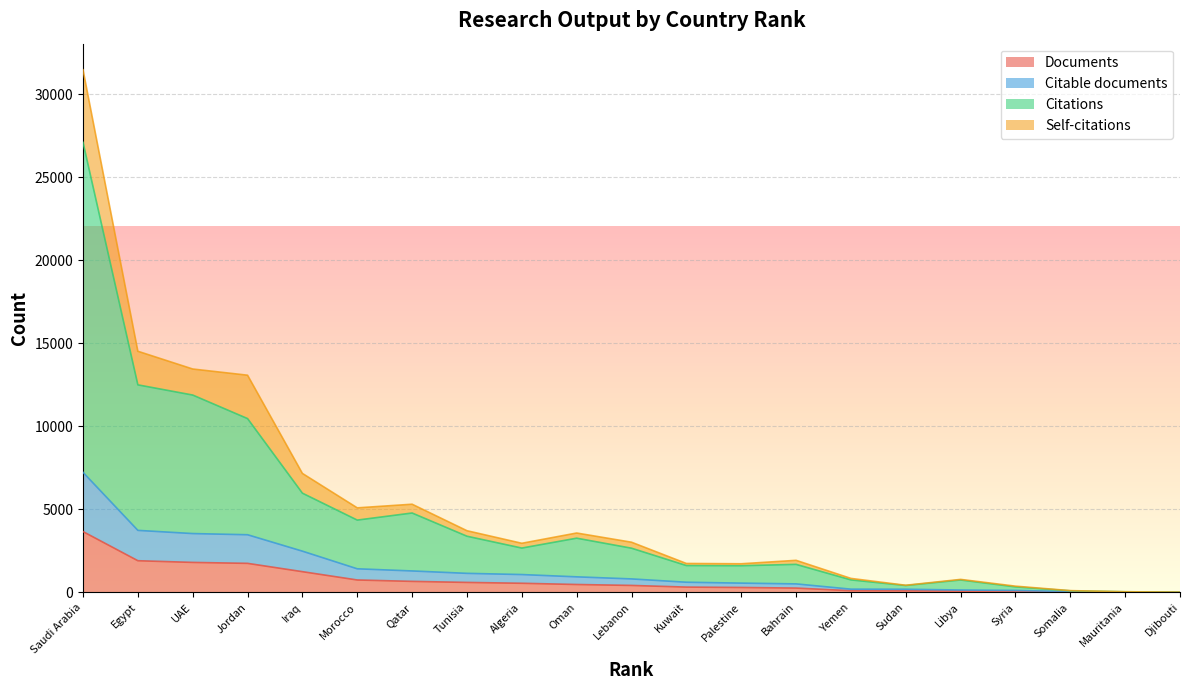

The value of Documents at Egypt is 1904. True or false?

True